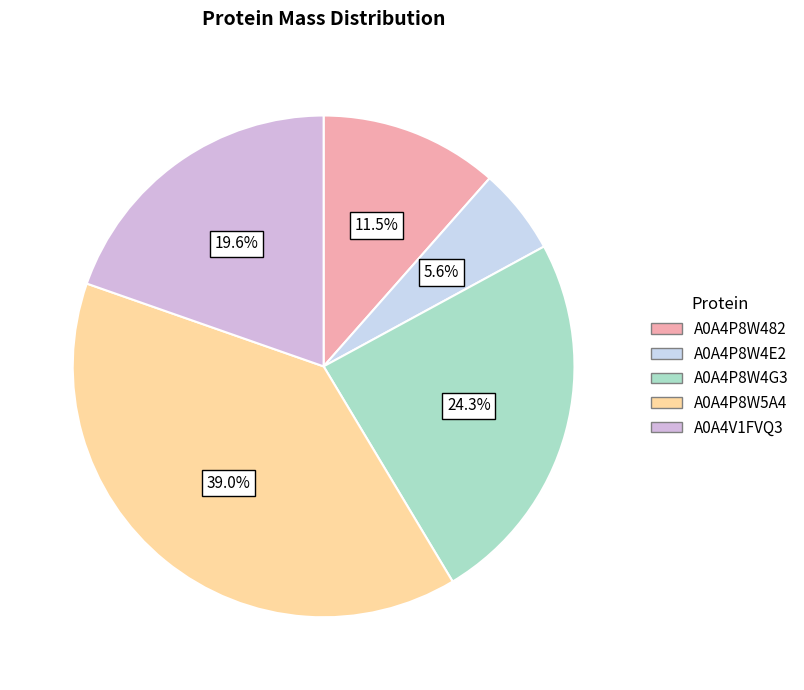

Which has a higher value, A0A4P8W4E2 or A0A4P8W482?

A0A4P8W482